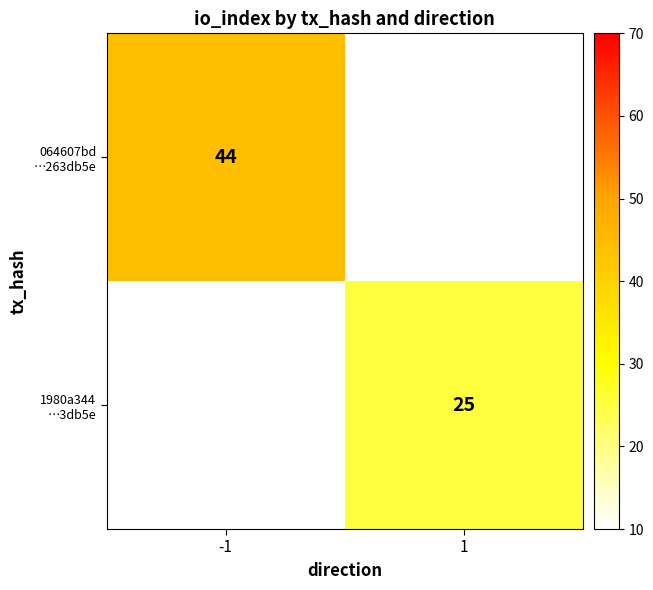

Read the 1980a344 …3db5e value at 1.

25.0